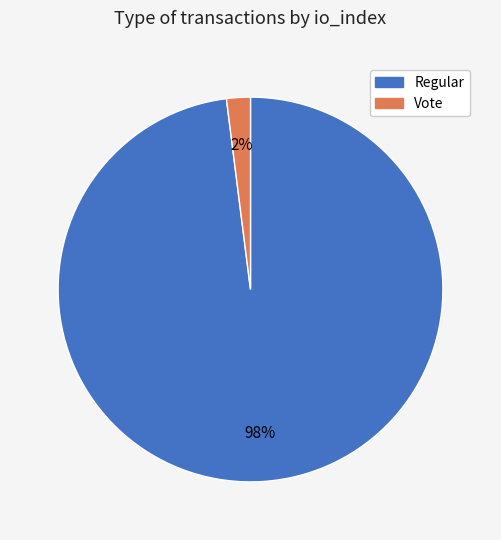

What percentage is the Vote slice, to the nearest percent?

2%